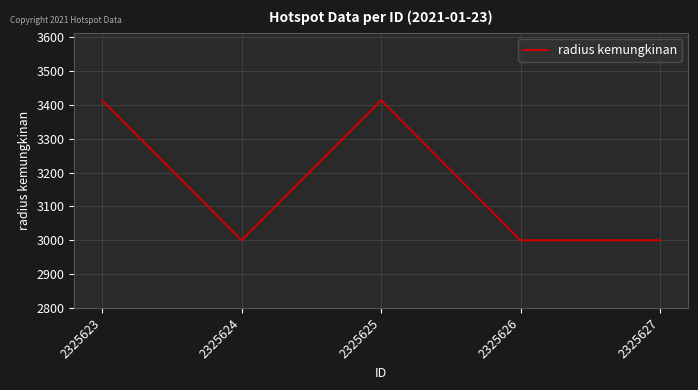

What is the ratio of the value at 2325627 to the value at 2325624?

1.0